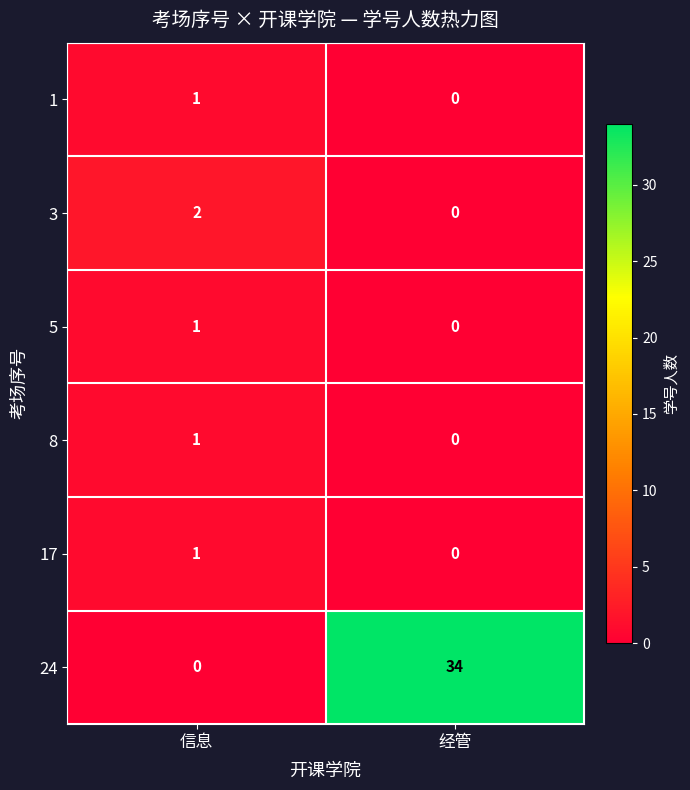

What is the difference between the highest and lowest values at 信息?

2